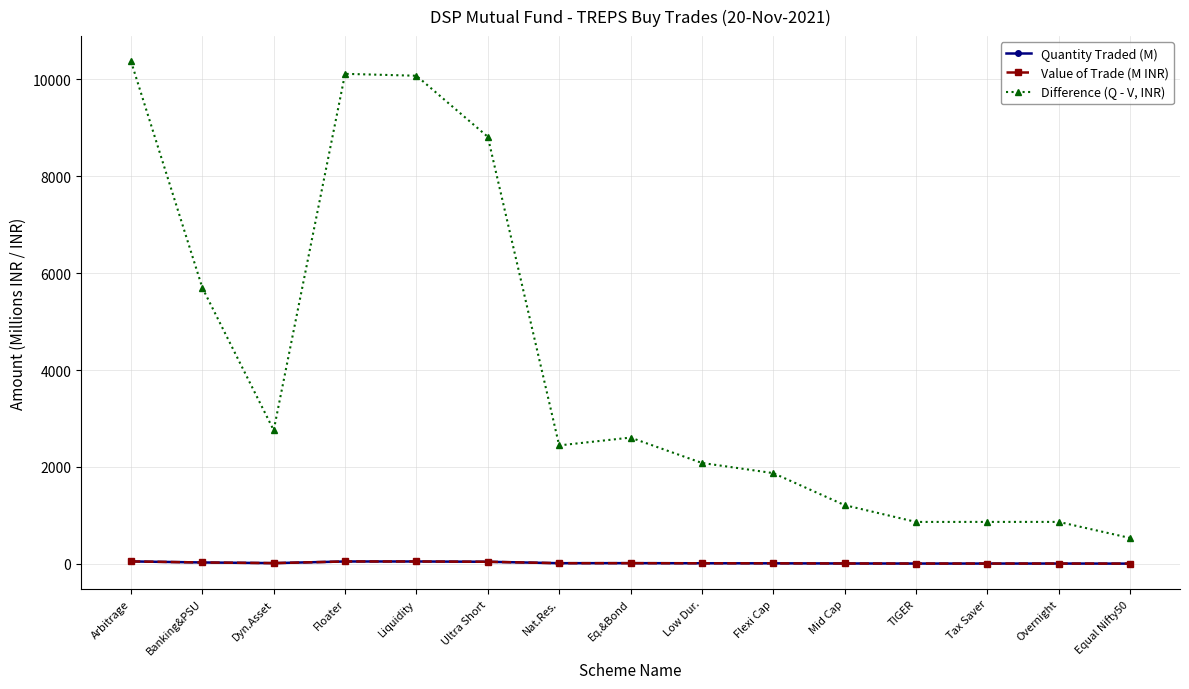

At how many categories does at least one series exceed 8255?

4